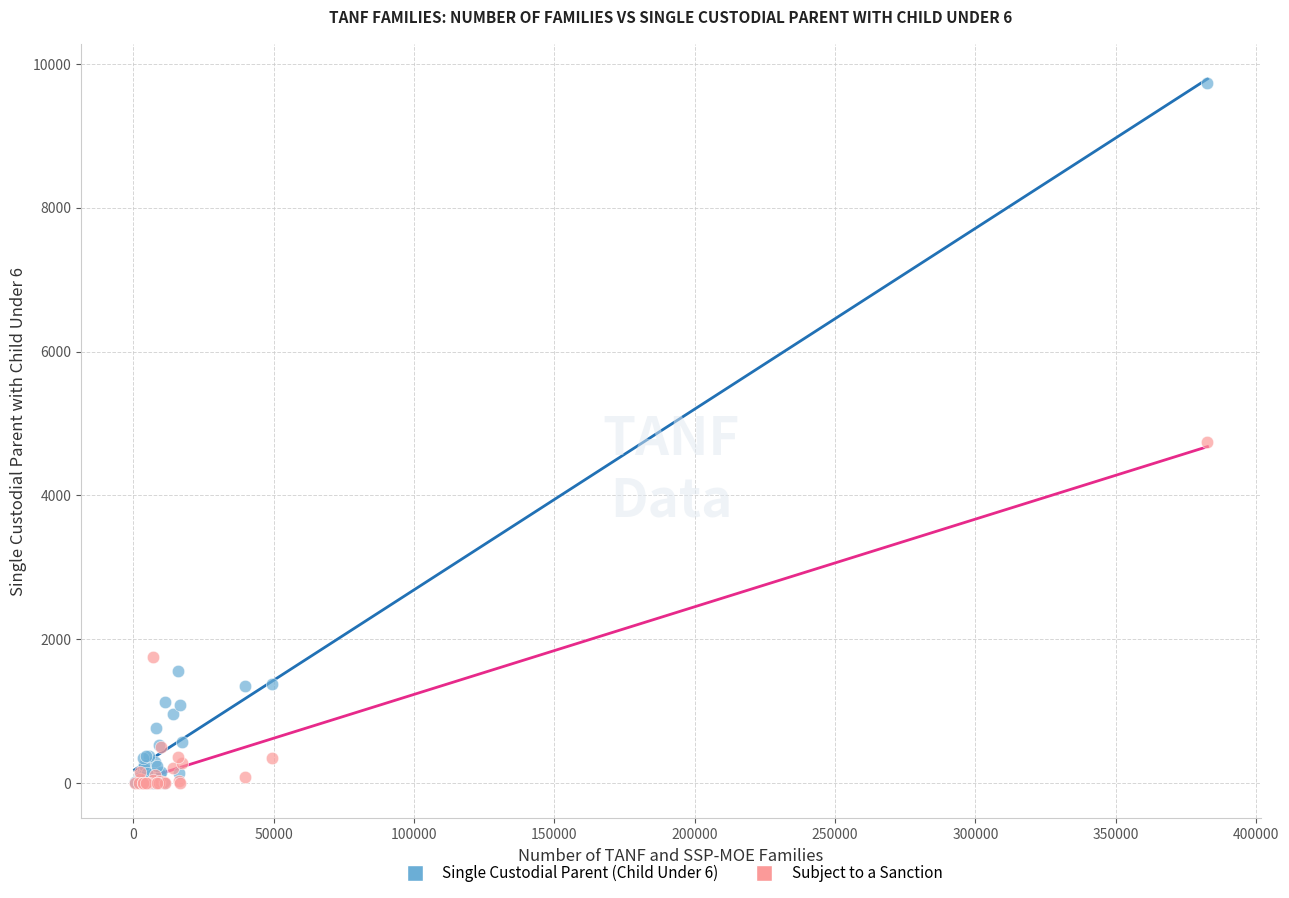

Across all series, what Y value is closest to 4869?

4749